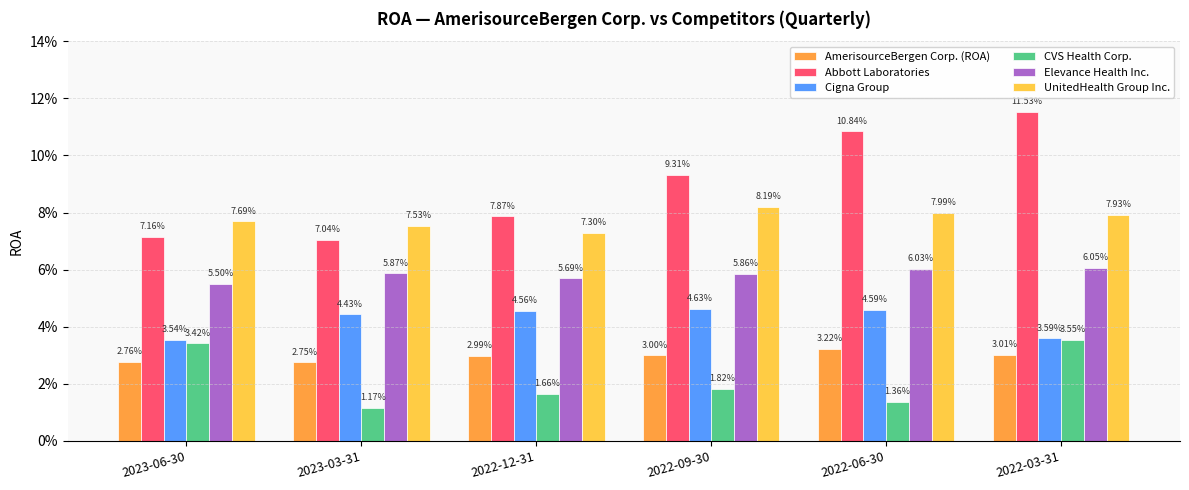

Are the bars horizontal?

No